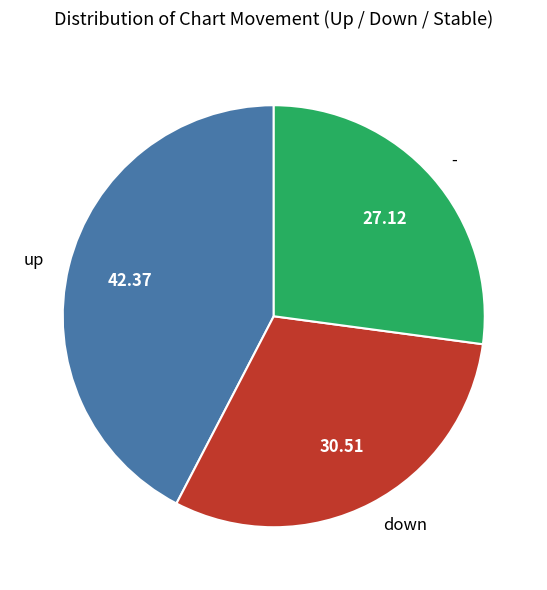

How many segments does this pie chart have?

3